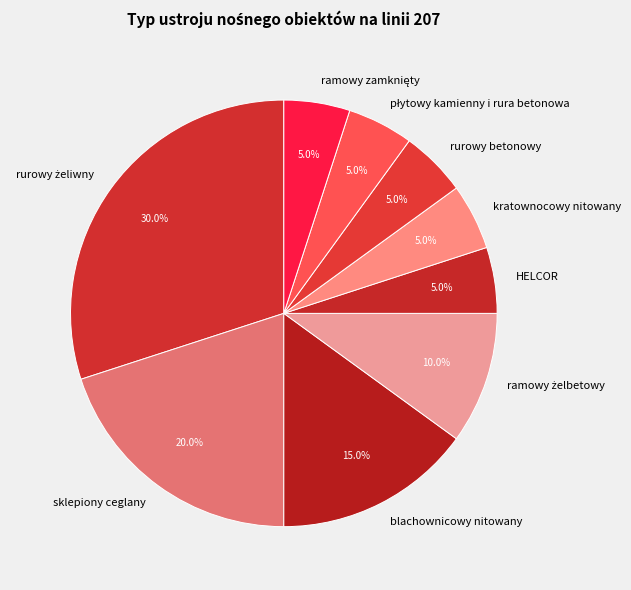

Does any single category account for the majority?

No